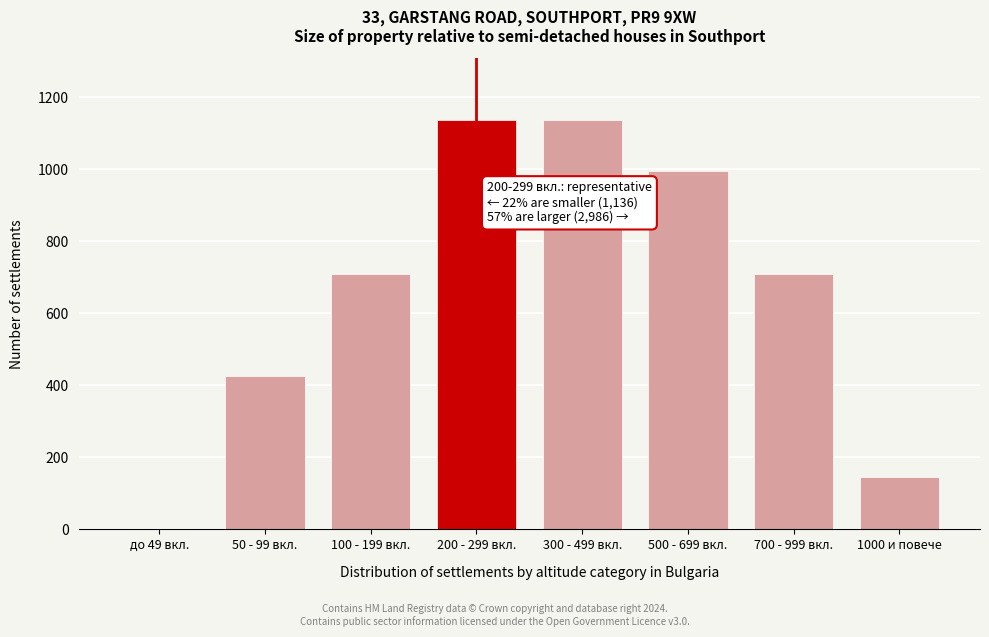

Reading right to left, list all the values displayed in this chart.

1000 и повече=145	700 - 999 вкл.=710	500 - 699 вкл.=994	300 - 499 вкл.=1137	200 - 299 вкл.=1137	100 - 199 вкл.=710	50 - 99 вкл.=426	до 49 вкл.=0